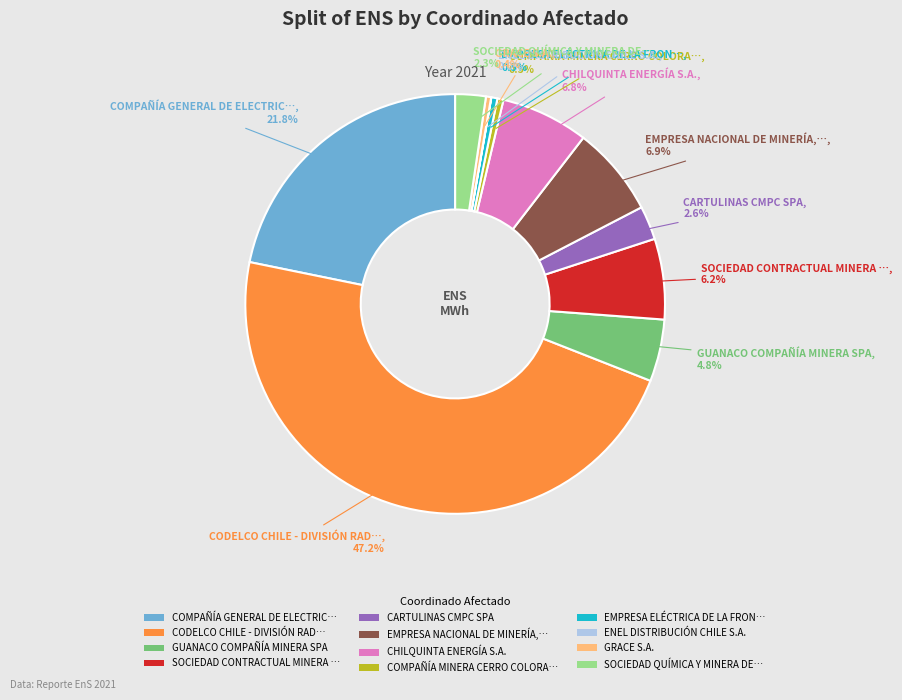

Which has a higher value, SOCIEDAD QUÍMICA Y MINERA DE… or GRACE S.A.?

SOCIEDAD QUÍMICA Y MINERA DE…